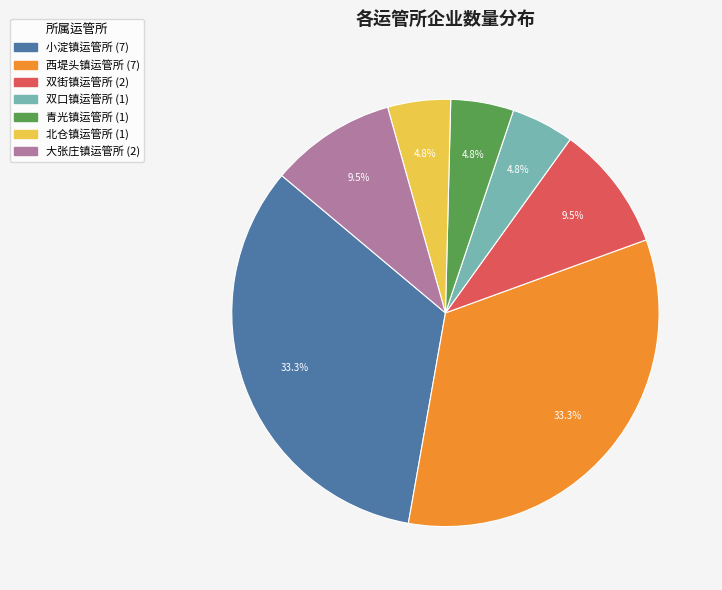

To the nearest percent, what portion does 青光镇运管所 represent?

5%